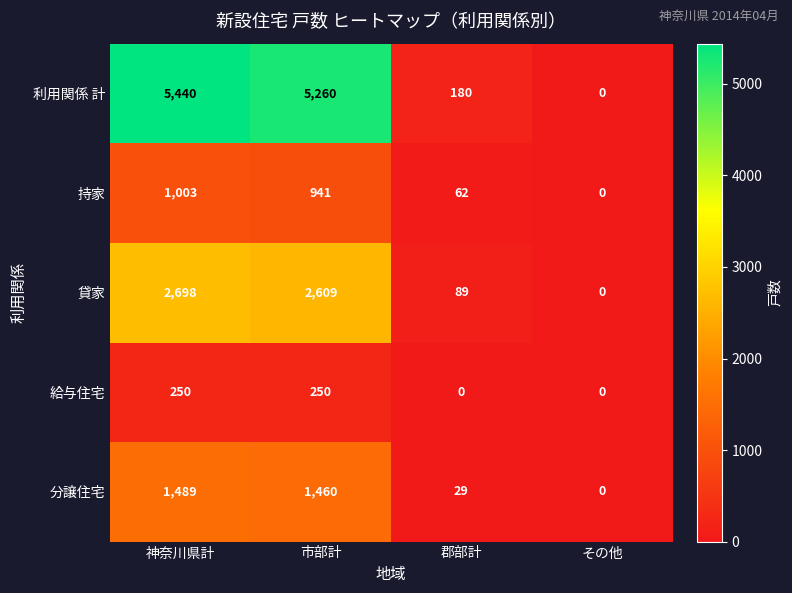

At which label does 持家 first exceed 941?

神奈川県計